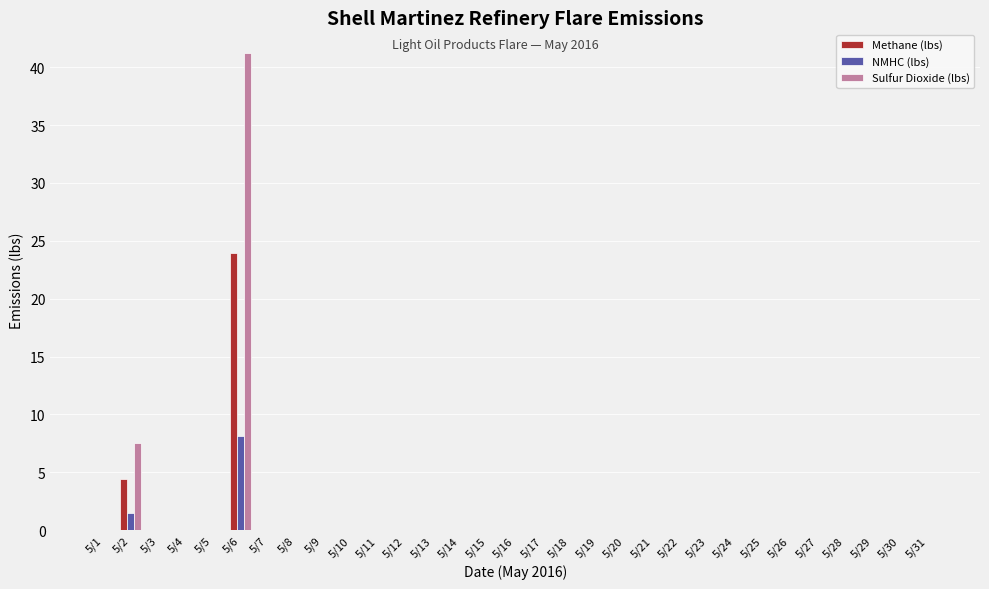

What is the sum of all Methane (lbs) values?

28.4